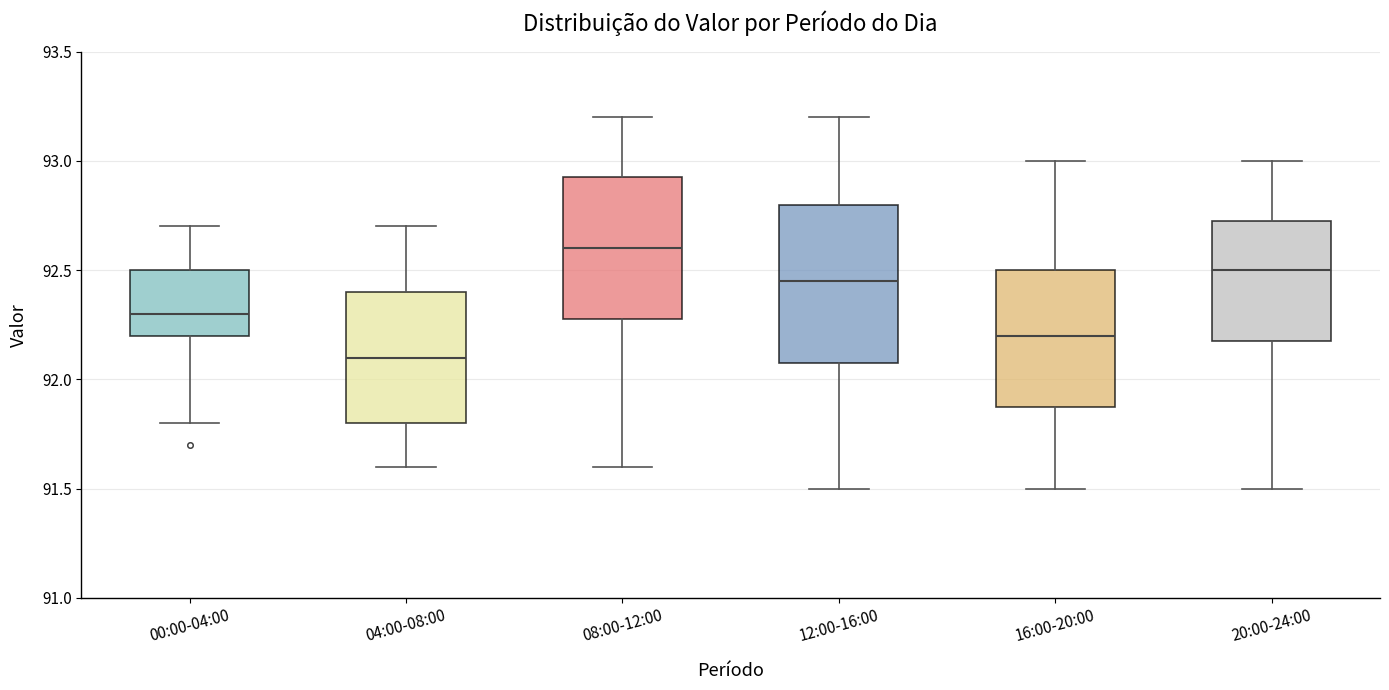

Where does the lower whisker of the box for 08:00-12:00 end on the y-axis? The values are not printed on the chart, so give them approximately, as read against the axis.

91.60